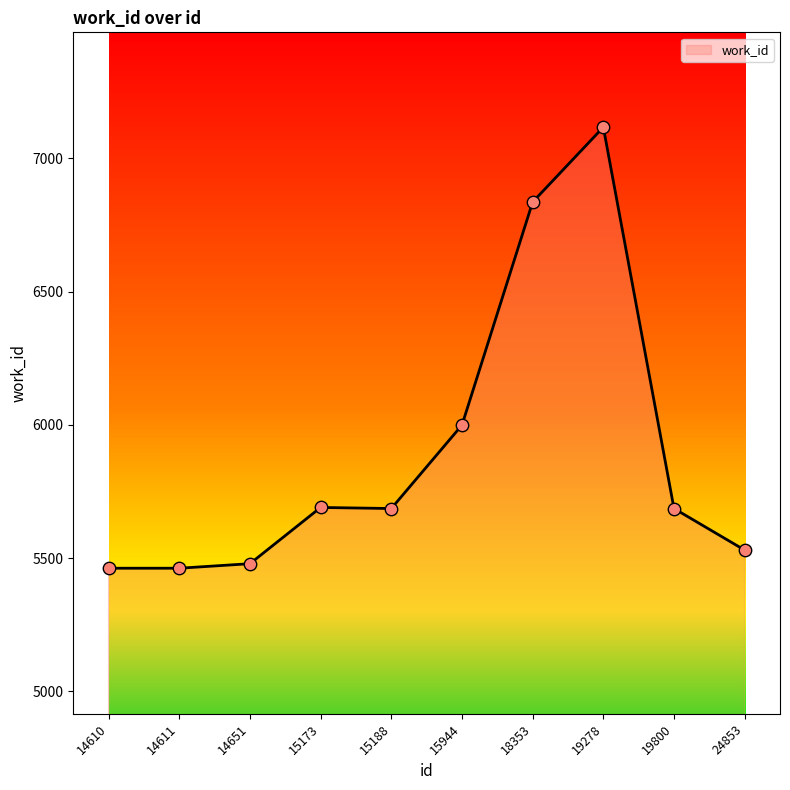

What is the ratio of the value at 15188 to the value at 24853?

1.0